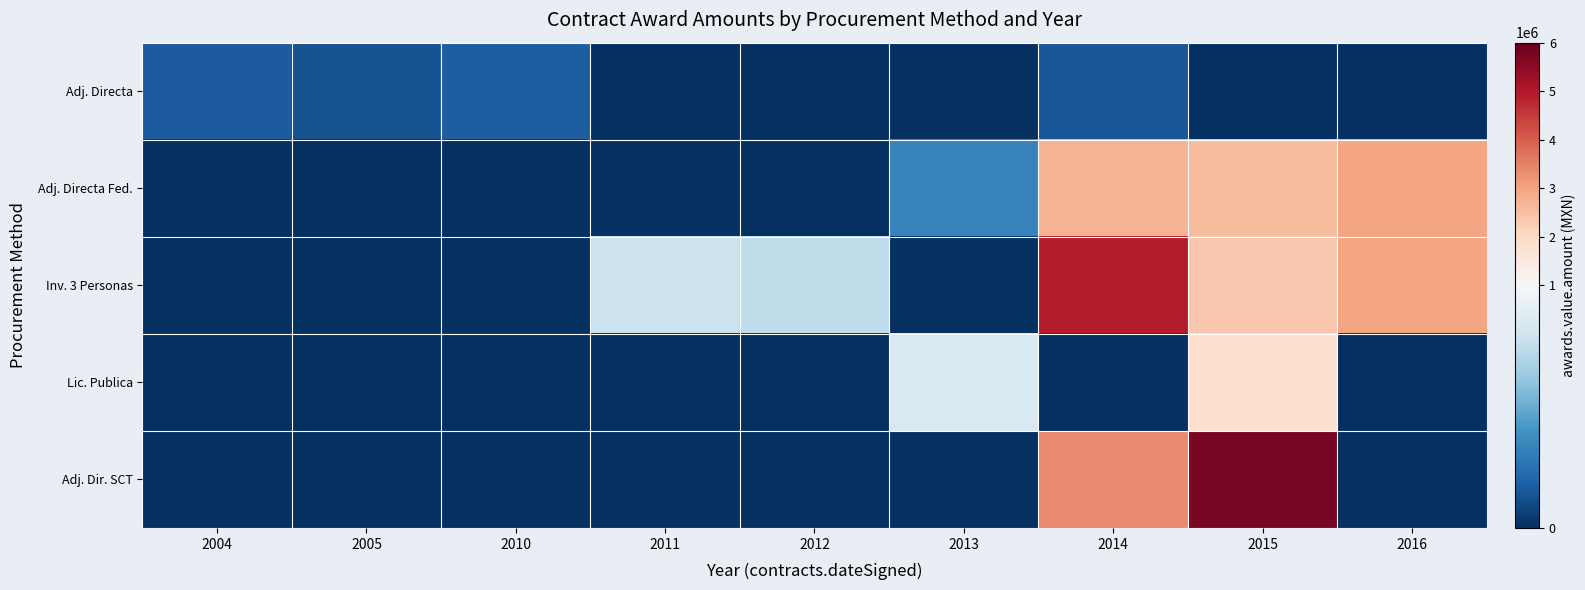

At 2004, list the series in order from largest to smallest.

Adj. Directa, Adj. Directa Fed., Inv. 3 Personas, Lic. Publica, Adj. Dir. SCT